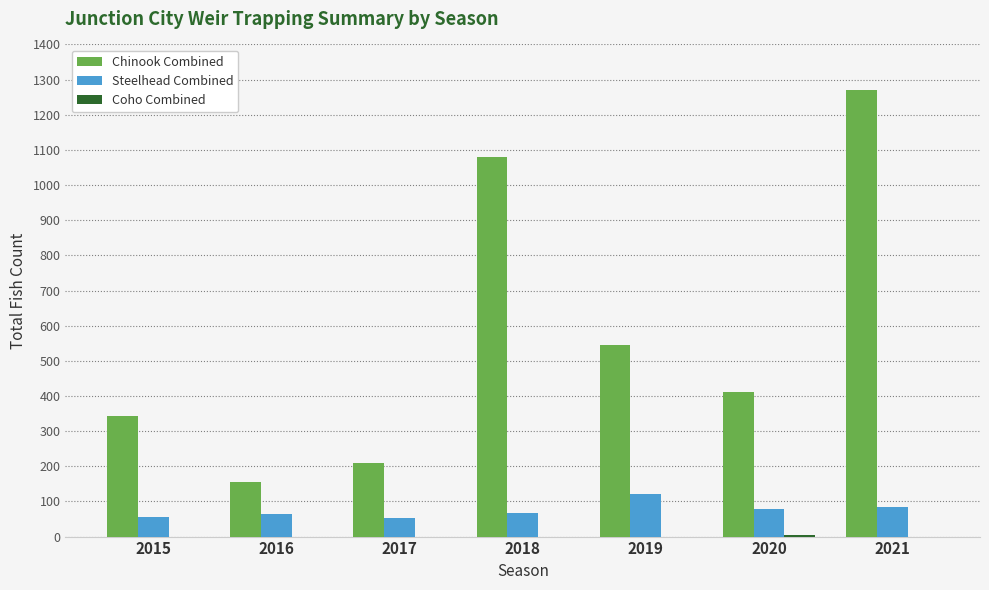

What is the spread (max minus min) of values at 2021?

1269